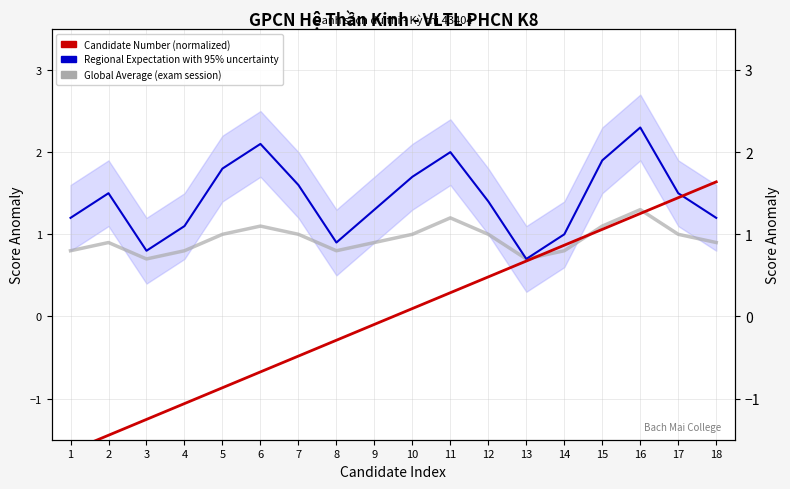

What are all the series names shown in the legend?

Global Average (exam session), Regional Expectation with 95% uncertainty, Candidate Number (normalized)